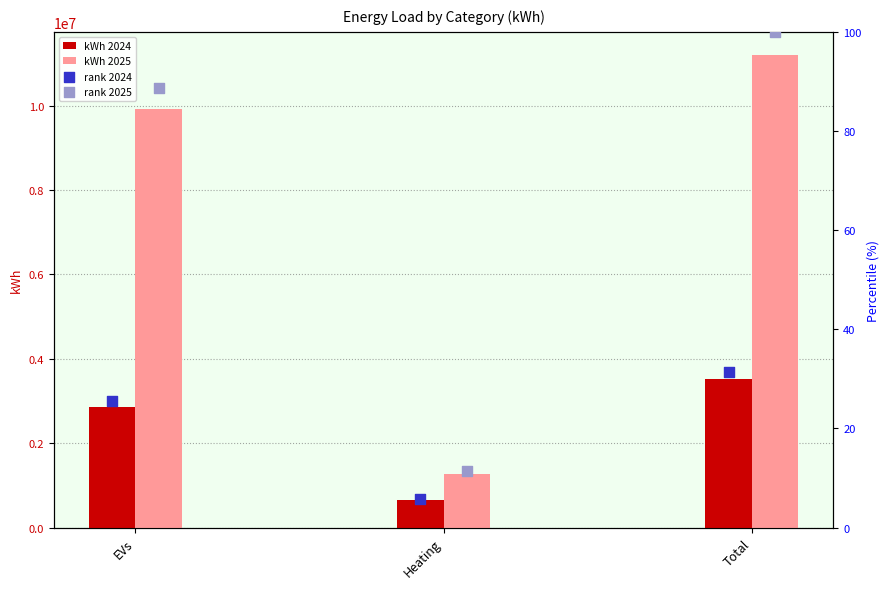

At how many categories does at least one series exceed 7333204?

2